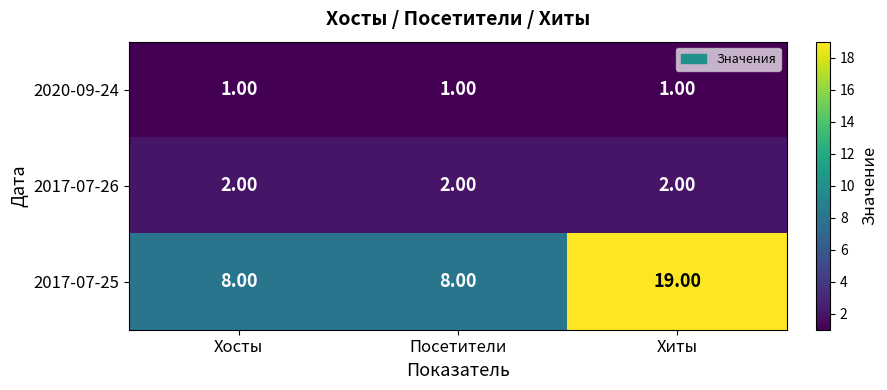

What is the total value across all series at Хиты?

22